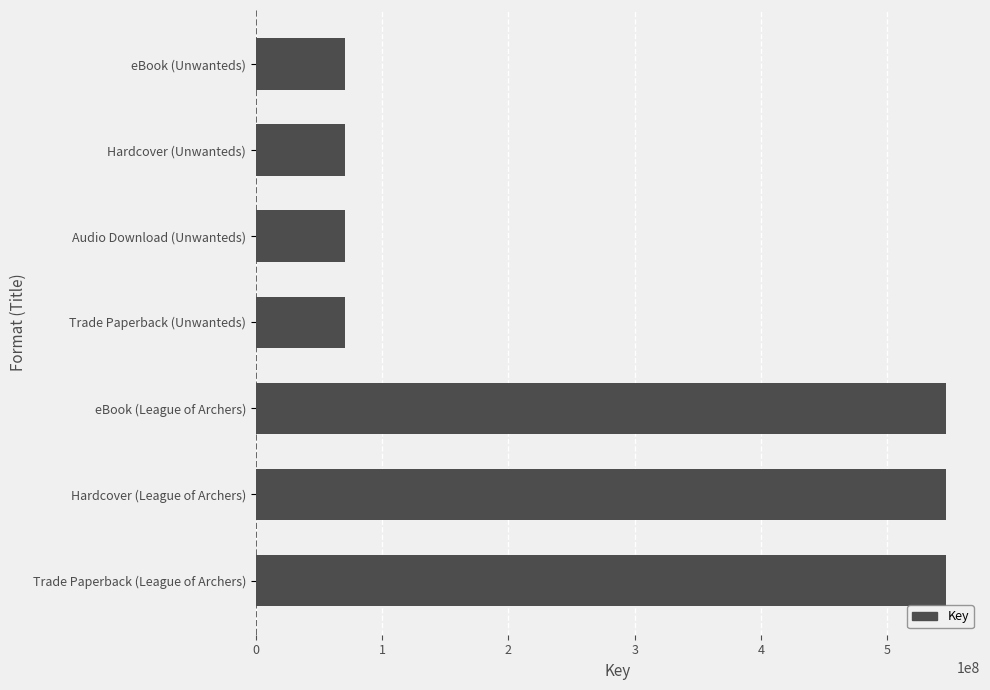

Reading bottom to top, list all the values displayed in this chart.

Trade Paperback (League of Archers)=545991021	Hardcover (League of Archers)=545991021	eBook (League of Archers)=545991021	Trade Paperback (Unwanteds)=70727444	Audio Download (Unwanteds)=70727444	Hardcover (Unwanteds)=70727444	eBook (Unwanteds)=70727444